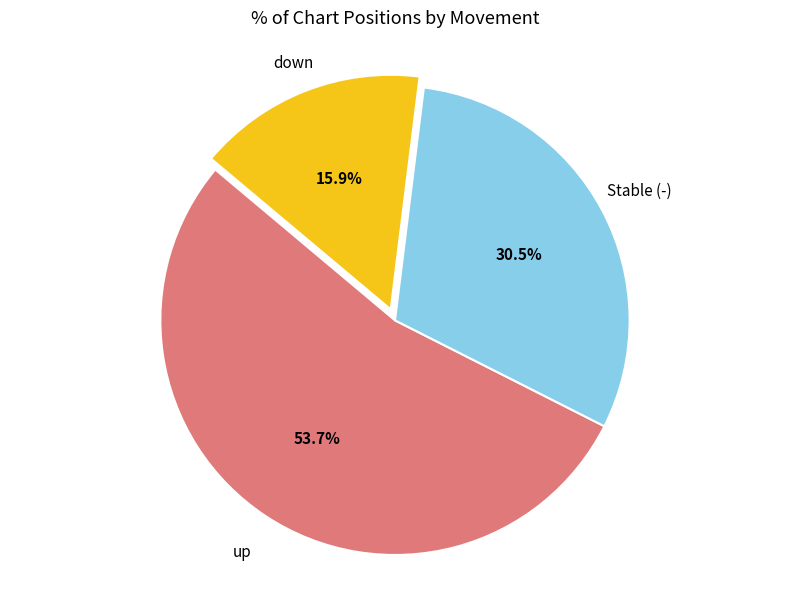

True or false: up accounts for 54% of the total.

True